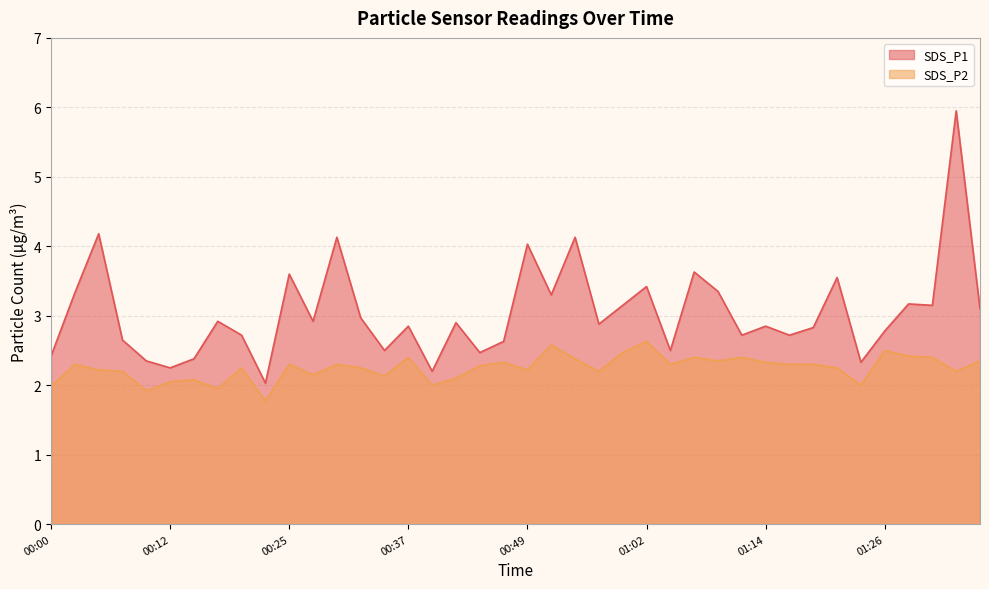

Reading left to right, list all the values displayed in this chart.

SDS_P1: 00:00=2.4	00:03=3.3	00:05=4.2	00:07=2.6	00:10=2.4	00:12=2.2	00:15=2.4	00:17=2.9	00:20=2.7	00:22=2.0	00:25=3.6	00:27=2.9	00:30=4.1	00:32=3.0	00:35=2.5	00:37=2.9	00:40=2.2	00:42=2.9	00:44=2.5	00:47=2.6	00:49=4.0	00:52=3.3	00:54=4.1	00:57=2.9	00:59=3.1	01:02=3.4	01:04=2.5	01:07=3.6	01:09=3.4	01:12=2.7	01:14=2.9	01:16=2.7	01:19=2.8	01:21=3.5	01:24=2.3	01:26=2.8	01:29=3.2	01:31=3.1	01:34=6.0	01:36=3.1
SDS_P2: 00:00=2.0	00:03=2.3	00:05=2.2	00:07=2.2	00:10=1.9	00:12=2.0	00:15=2.1	00:17=1.9	00:20=2.2	00:22=1.8	00:25=2.3	00:27=2.1	00:30=2.3	00:32=2.2	00:35=2.1	00:37=2.4	00:40=2.0	00:42=2.1	00:44=2.3	00:47=2.3	00:49=2.2	00:52=2.6	00:54=2.4	00:57=2.2	00:59=2.5	01:02=2.6	01:04=2.3	01:07=2.4	01:09=2.4	01:12=2.4	01:14=2.3	01:16=2.3	01:19=2.3	01:21=2.2	01:24=2.0	01:26=2.5	01:29=2.4	01:31=2.4	01:34=2.2	01:36=2.4